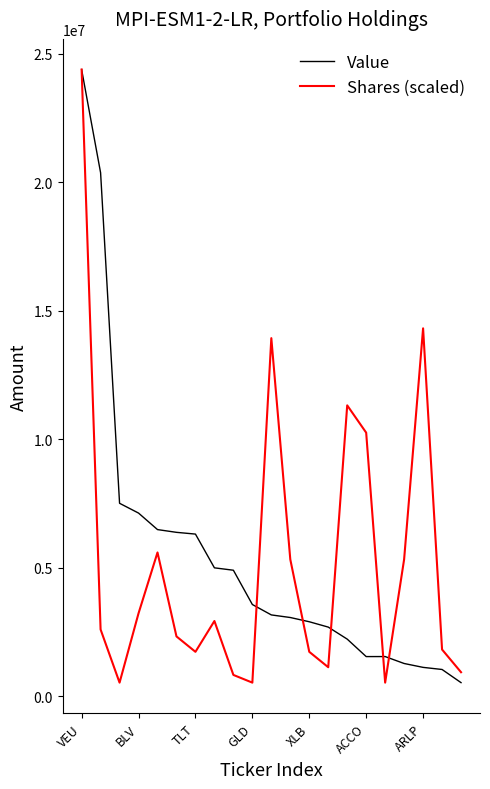

What are all the series names shown in the legend?

Value, Shares (scaled)